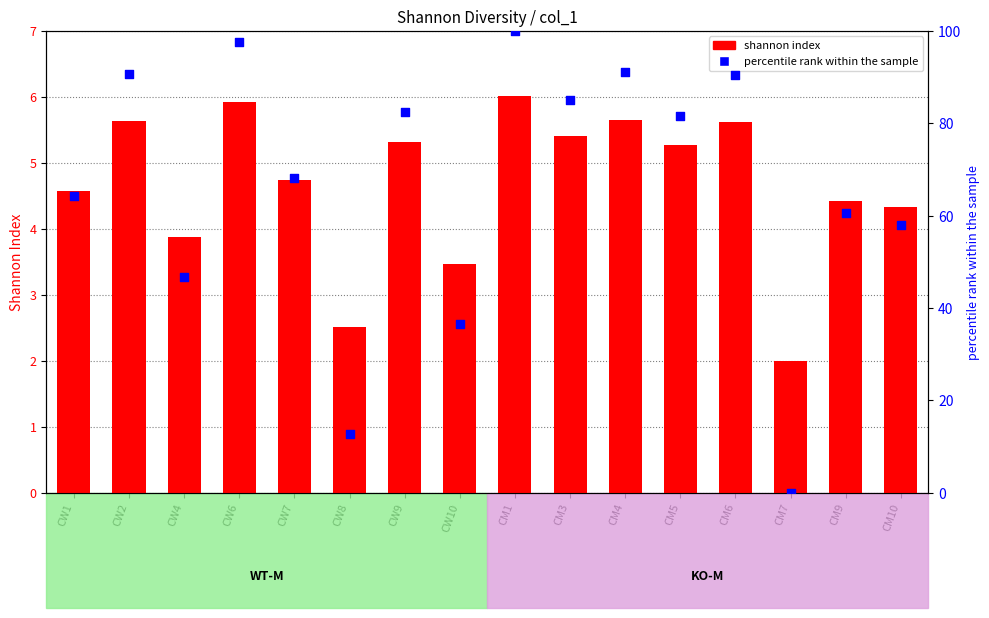

What is the total value across all series at CM9?

64.9